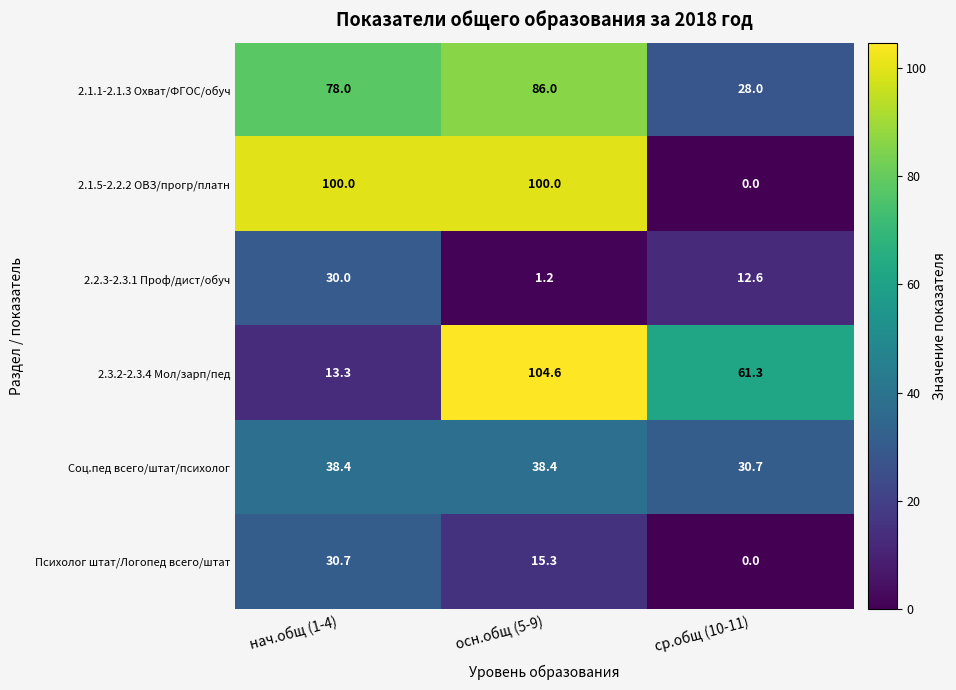

What is the sum of the 2.2.3-2.3.1 Проф/дист/обуч values at нач.общ (1-4) and ср.общ (10-11)?

42.6